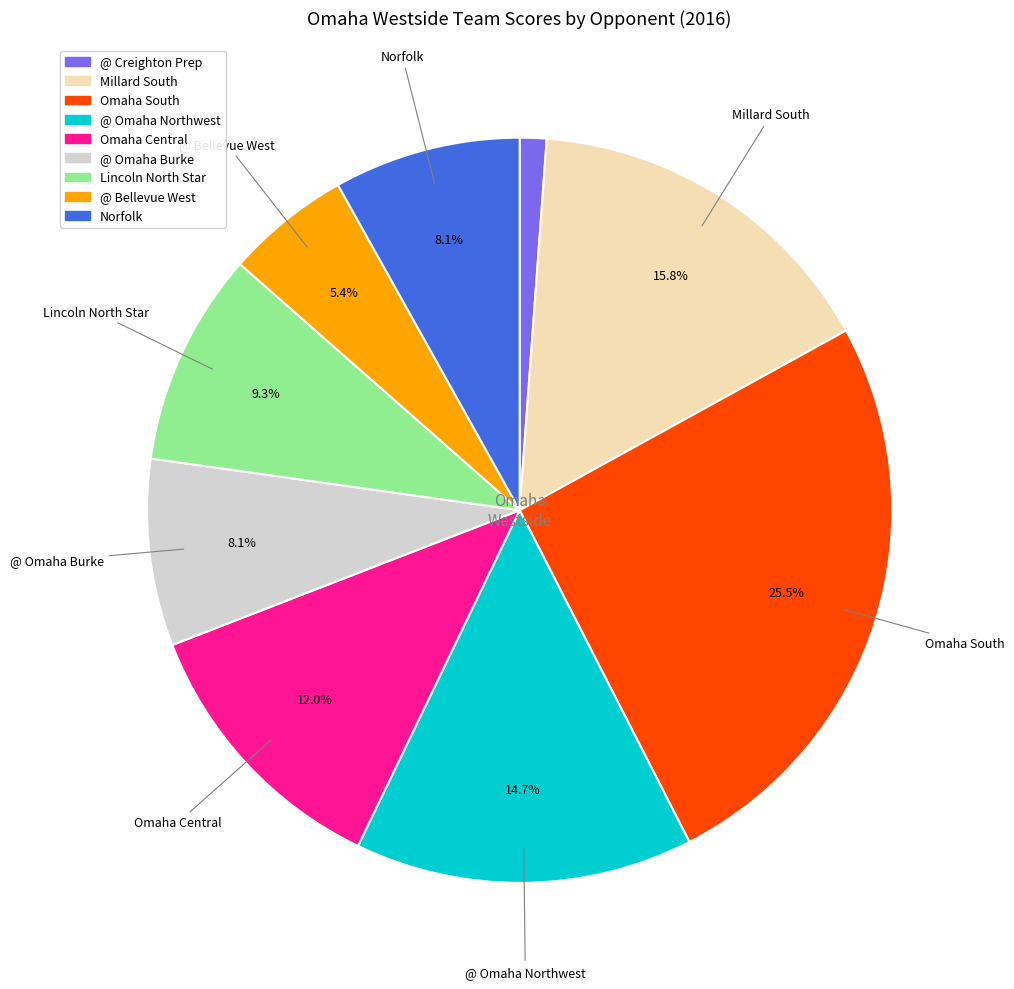

To the nearest percent, what is the difference between the largest and smallest slice percentages?

24%